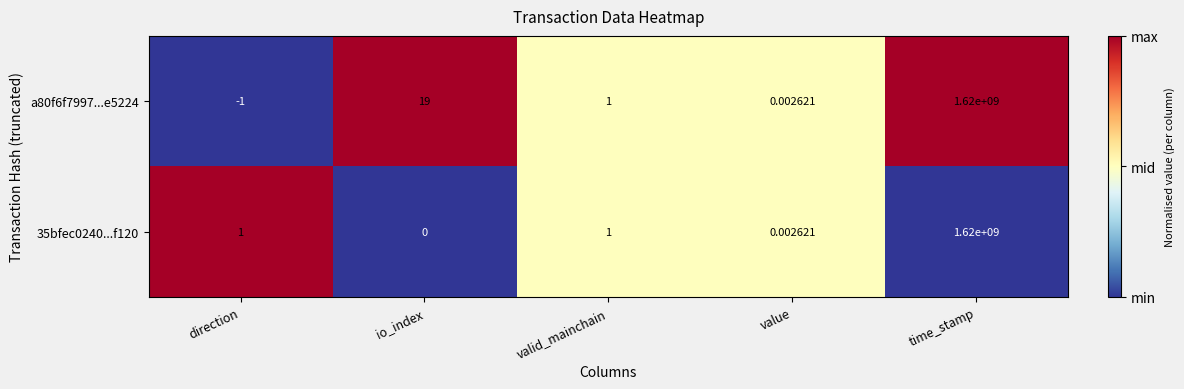

Which category has the lowest value in the a80f6f7997...e5224 series?

direction